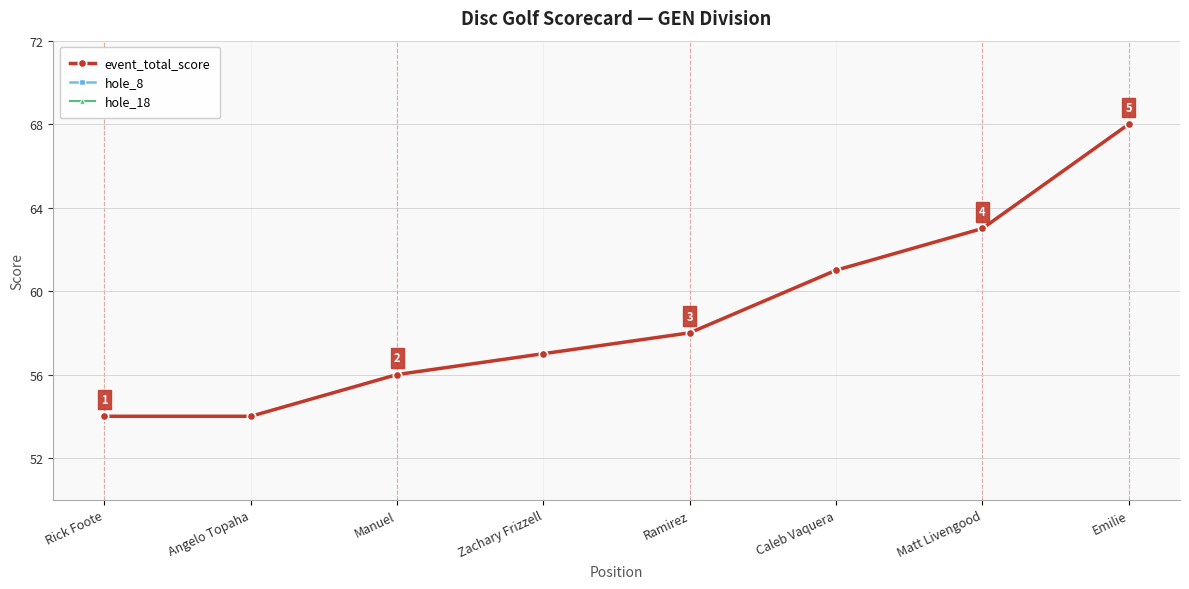

What is the approximate value of hole_18 at Manuel?

5